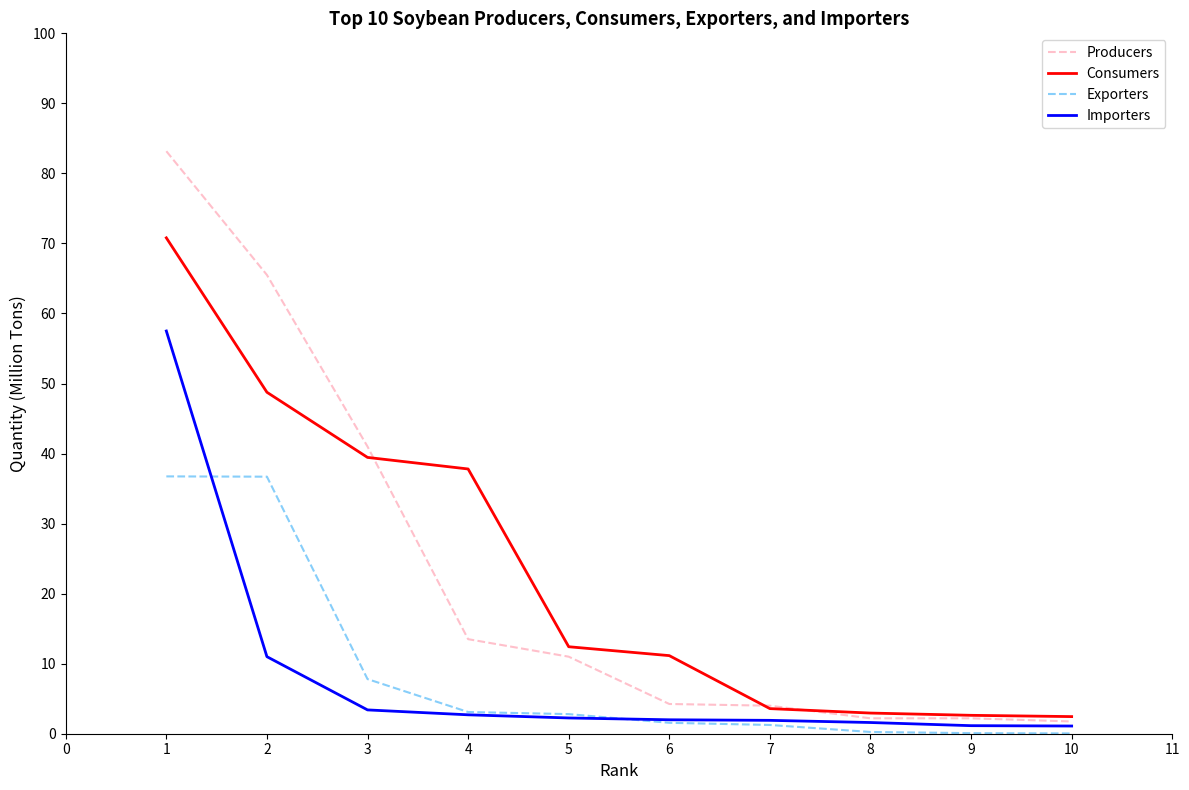

List the series in order of their peak value, lowest first.

Exporters, Importers, Consumers, Producers